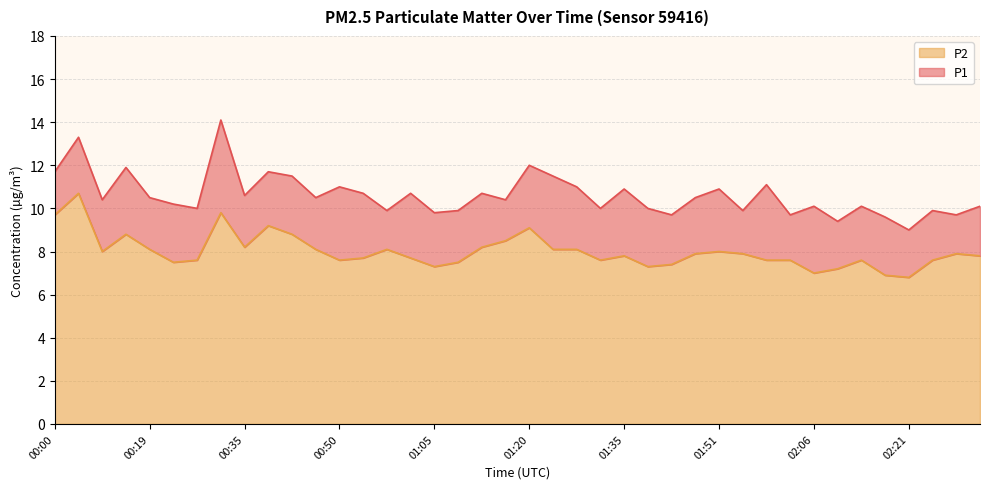

Reading left to right, transcribe all the data shown in this chart.

P1: 00:00=11.7	00:04=13.3	00:12=10.4	00:16=11.9	00:19=10.5	00:23=10.2	00:27=10.0	00:31=14.1	00:35=10.6	00:38=11.7	00:42=11.5	00:46=10.5	00:50=11.0	00:54=10.7	00:57=9.9	01:01=10.7	01:05=9.8	01:09=9.9	01:13=10.7	01:16=10.4	01:20=12.0	01:24=11.5	01:28=11.0	01:32=10.0	01:35=10.9	01:39=10.0	01:43=9.7	01:47=10.5	01:51=10.9	01:55=9.9	01:58=11.1	02:02=9.7	02:06=10.1	02:10=9.4	02:14=10.1	02:17=9.6	02:21=9.0	02:25=9.9	02:29=9.7	02:33=10.1
P2: 00:00=9.7	00:04=10.7	00:12=8.0	00:16=8.8	00:19=8.1	00:23=7.5	00:27=7.6	00:31=9.8	00:35=8.2	00:38=9.2	00:42=8.8	00:46=8.1	00:50=7.6	00:54=7.7	00:57=8.1	01:01=7.7	01:05=7.3	01:09=7.5	01:13=8.2	01:16=8.5	01:20=9.1	01:24=8.1	01:28=8.1	01:32=7.6	01:35=7.8	01:39=7.3	01:43=7.4	01:47=7.9	01:51=8.0	01:55=7.9	01:58=7.6	02:02=7.6	02:06=7.0	02:10=7.2	02:14=7.6	02:17=6.9	02:21=6.8	02:25=7.6	02:29=7.9	02:33=7.8